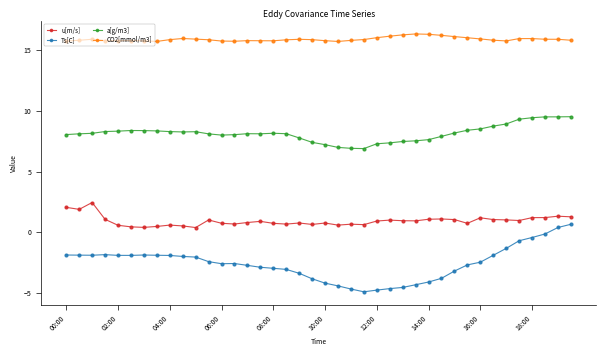

True or false: CO2[mmol/m3] and Ts[C] cross at least once.

False